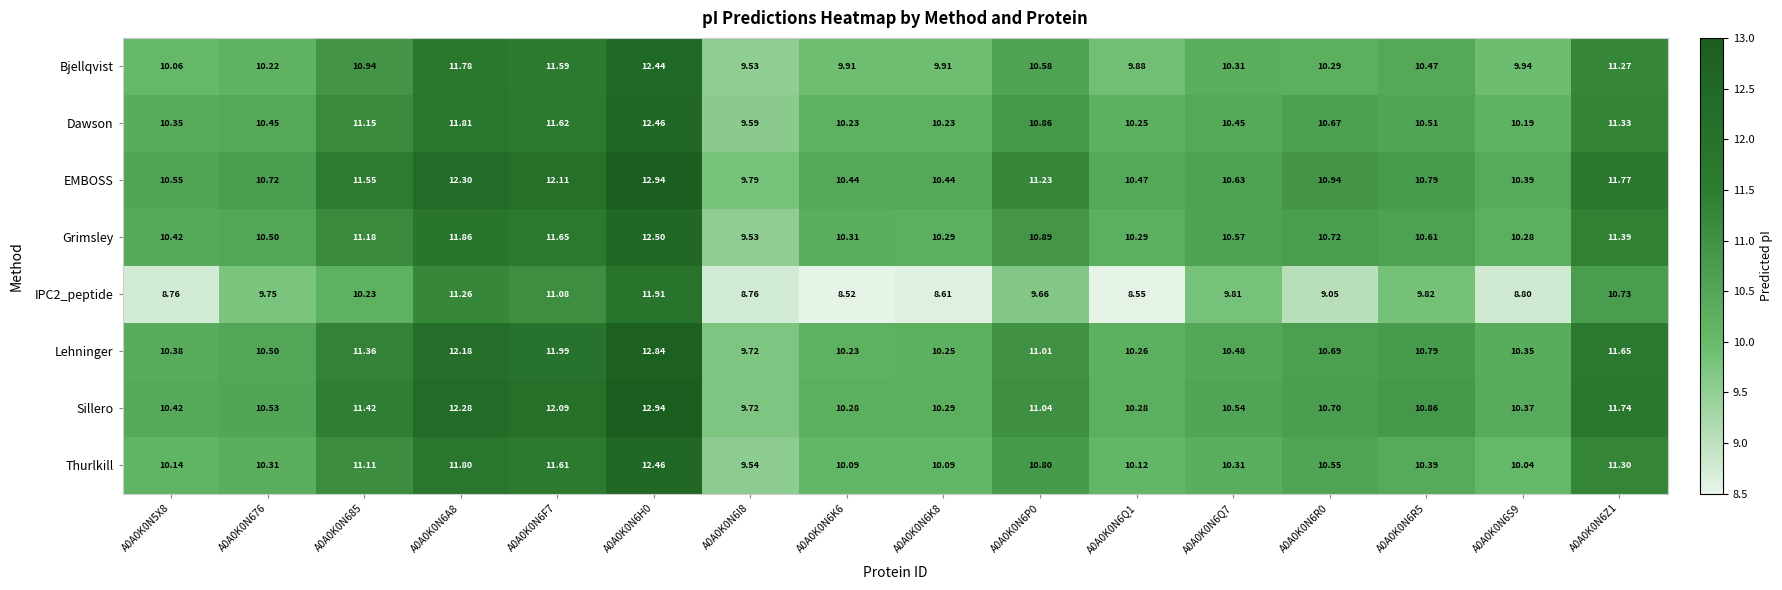

At how many categories does at least one series exceed 12?

3